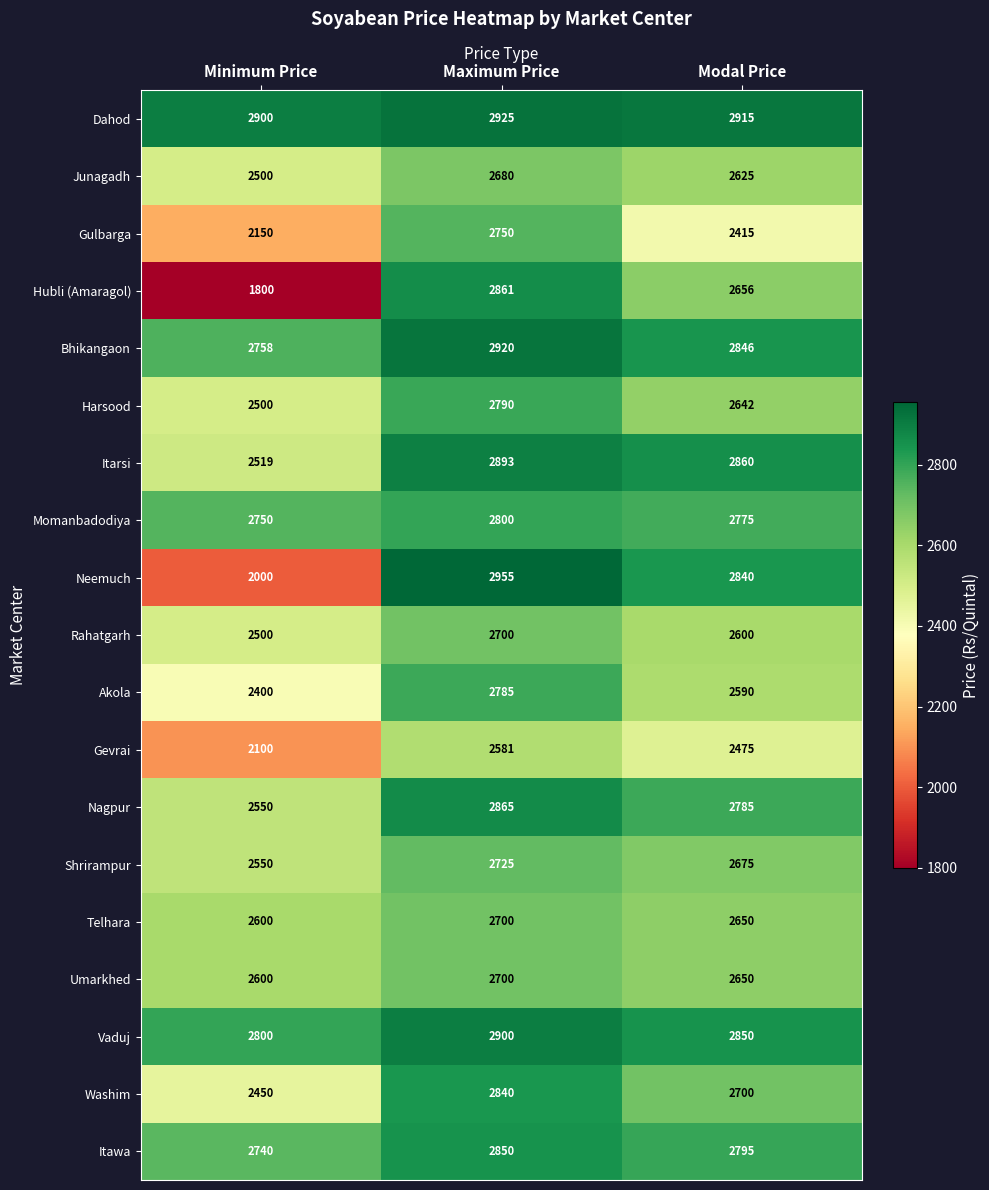

Rank the categories by Itarsi value from highest to lowest.

Maximum Price, Modal Price, Minimum Price